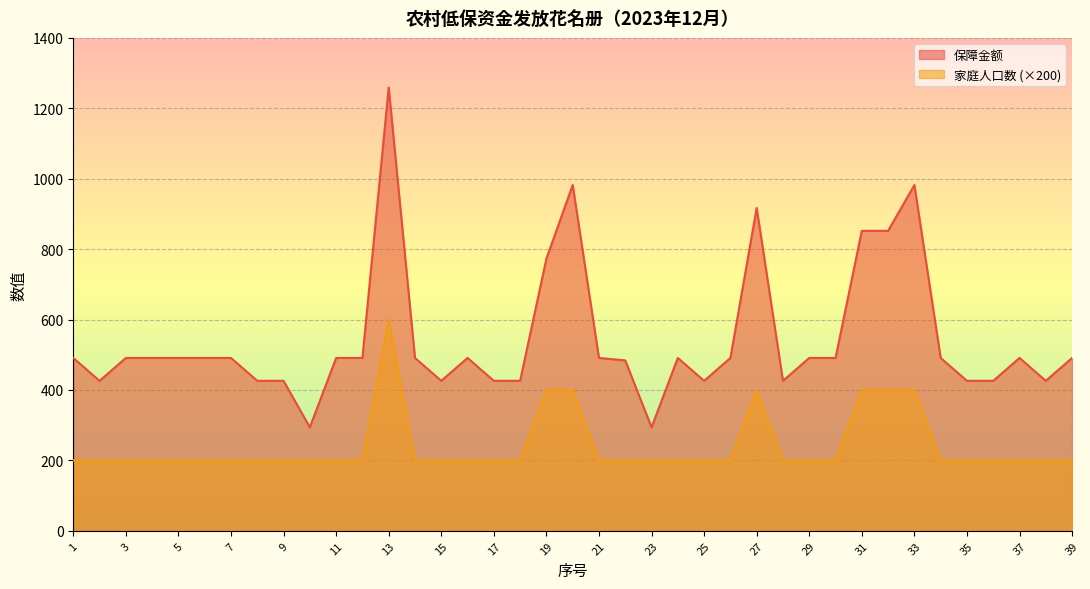

What are all the series names shown in the legend?

保障金额, 家庭人口数 (×200)